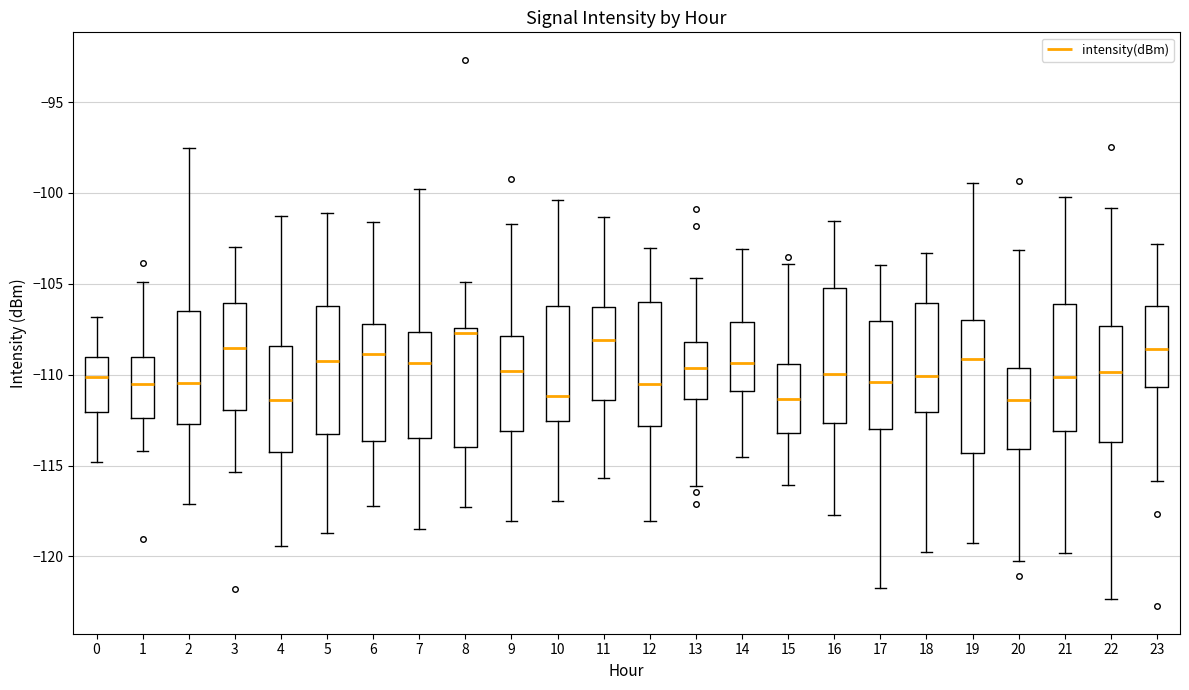

Where does the lower whisker of the box at x = 4 end on the y-axis? The values are not printed on the chart, so give them approximately, as read against the axis.

-119.5